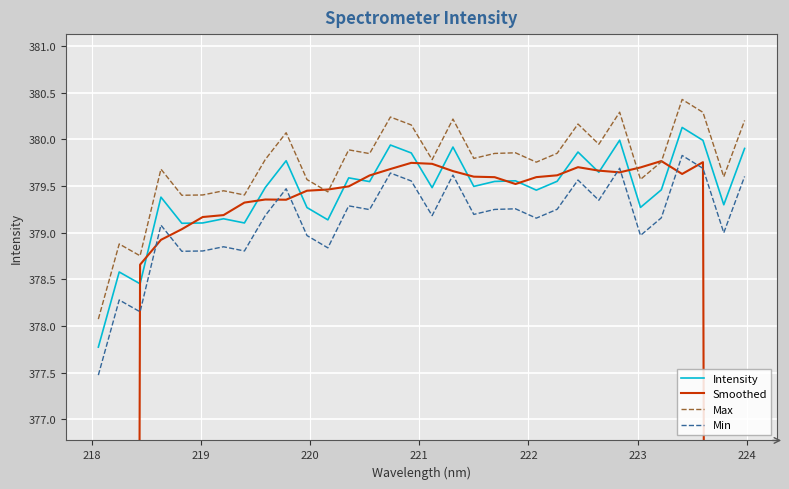

True or false: Max and Intensity intersect in this chart.

False